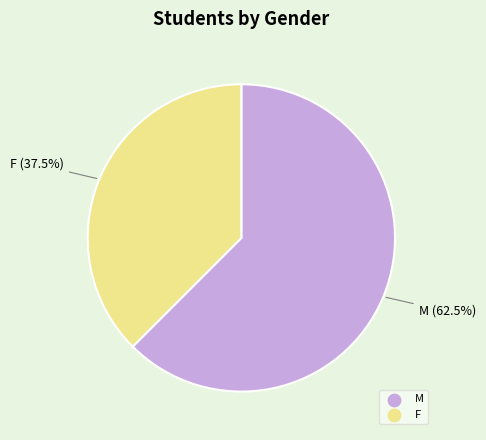

To the nearest percent, what is the difference between the M and F slice percentages?

25%